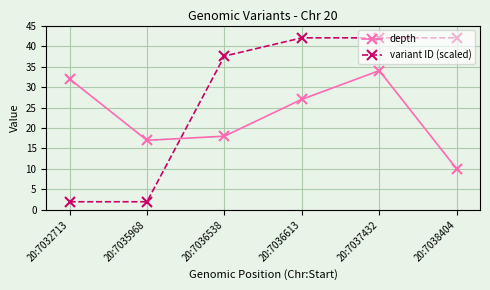

Which series has the largest range (max minus min)?

variant ID (scaled)